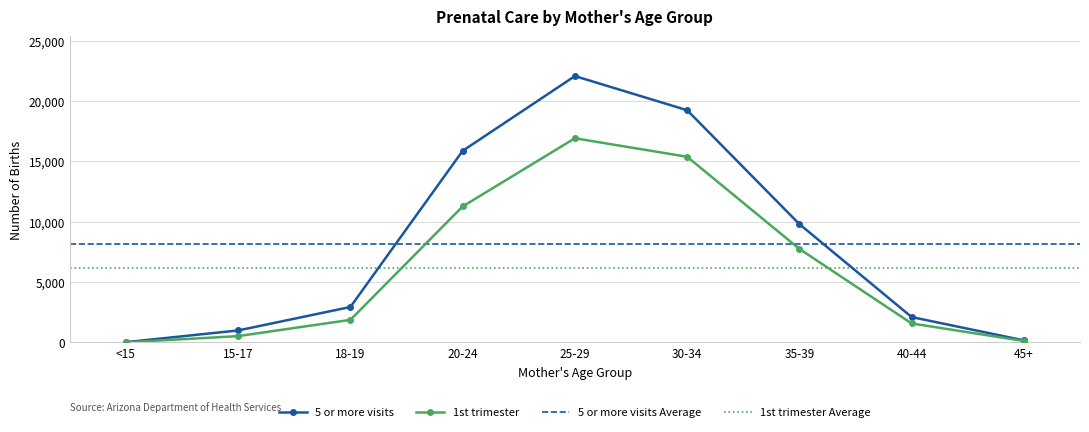

Which series has the widest spread of values?

5 or more visits